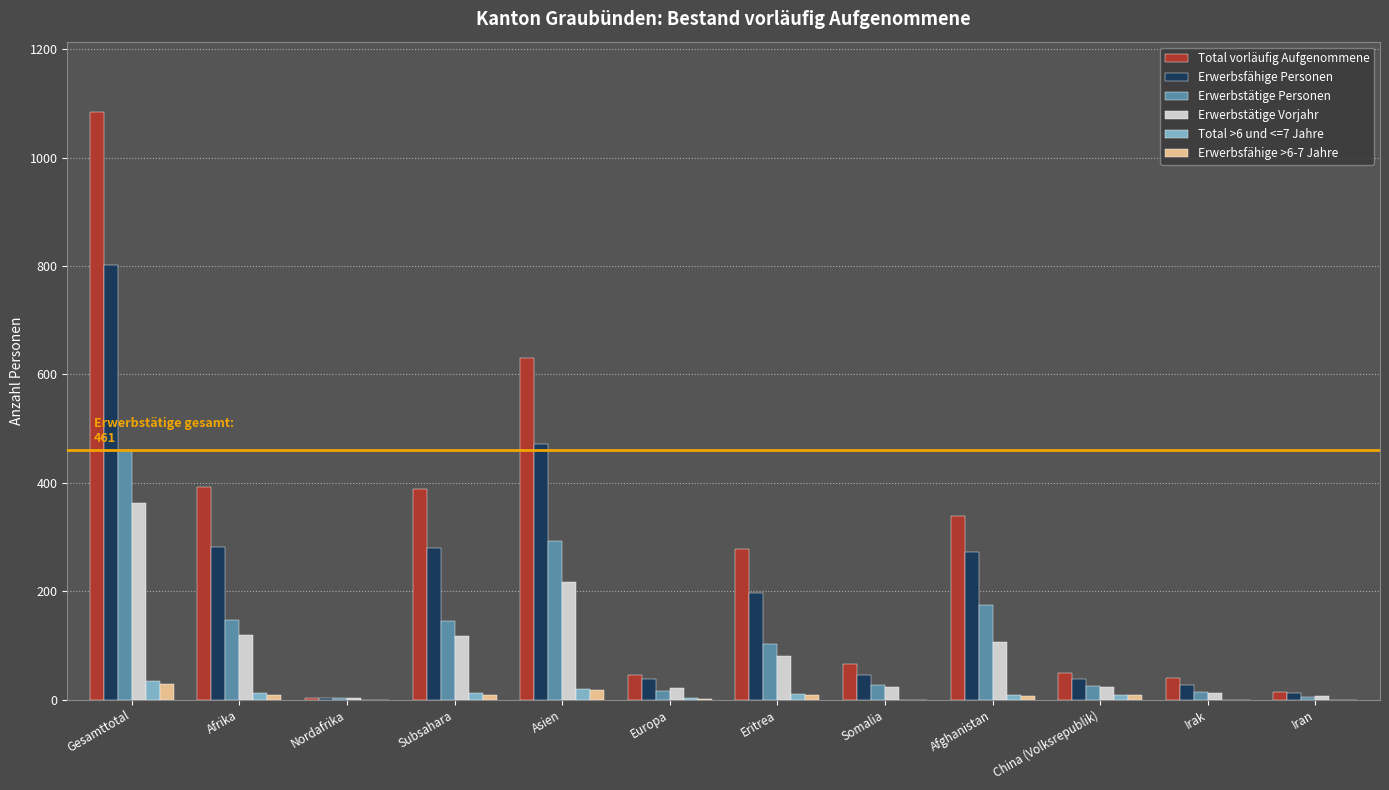

Between Asien and Europa, which series saw the biggest shift?

Total vorläufig Aufgenommene